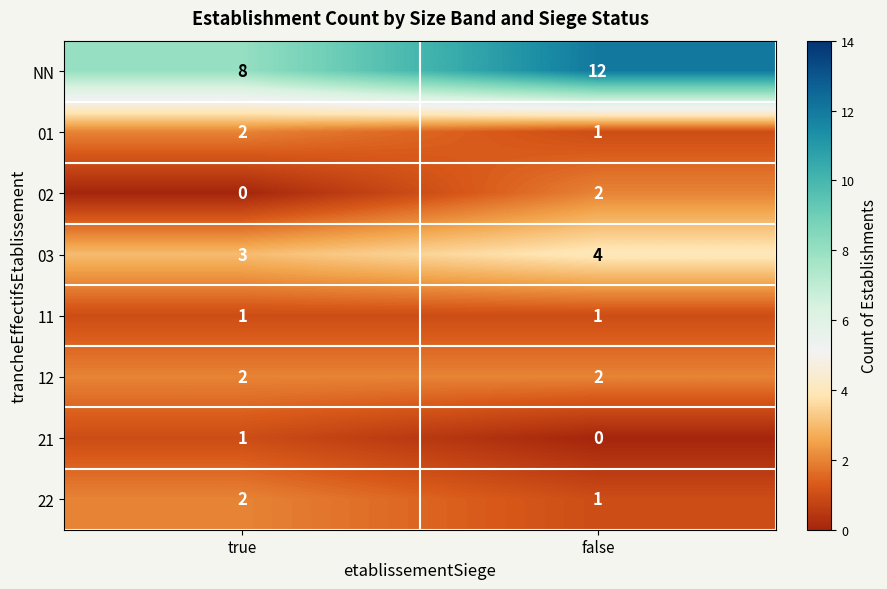

Between true and false, which series saw the biggest shift?

NN